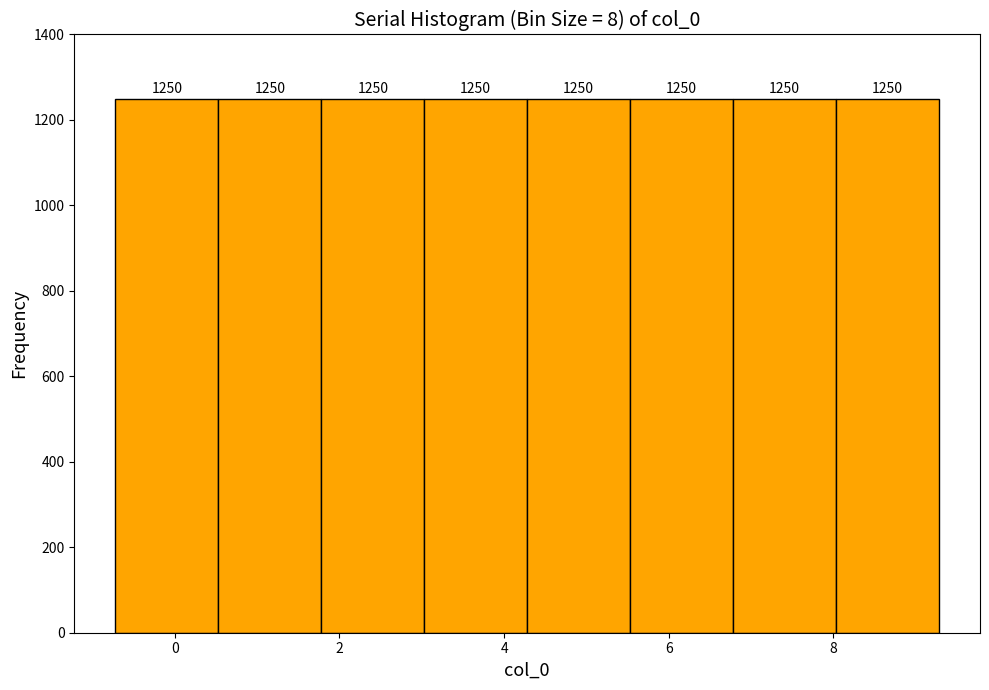

How tall is the bar that spans -0.8 to 0.6 on the x-axis? The bar edges are not printed on the chart, so give them approximately, as read against the axis.

1250